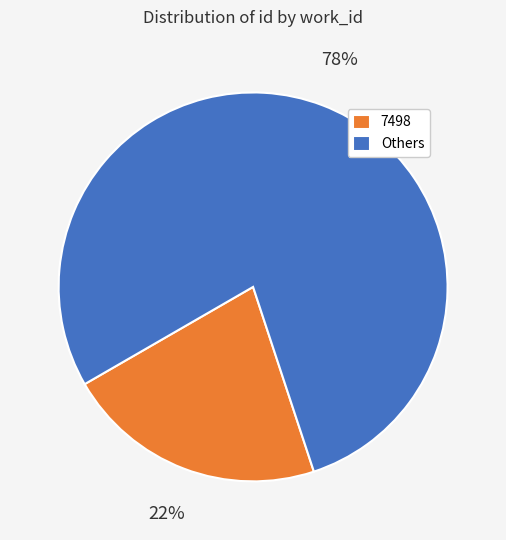

Which category accounts for the majority?

Others